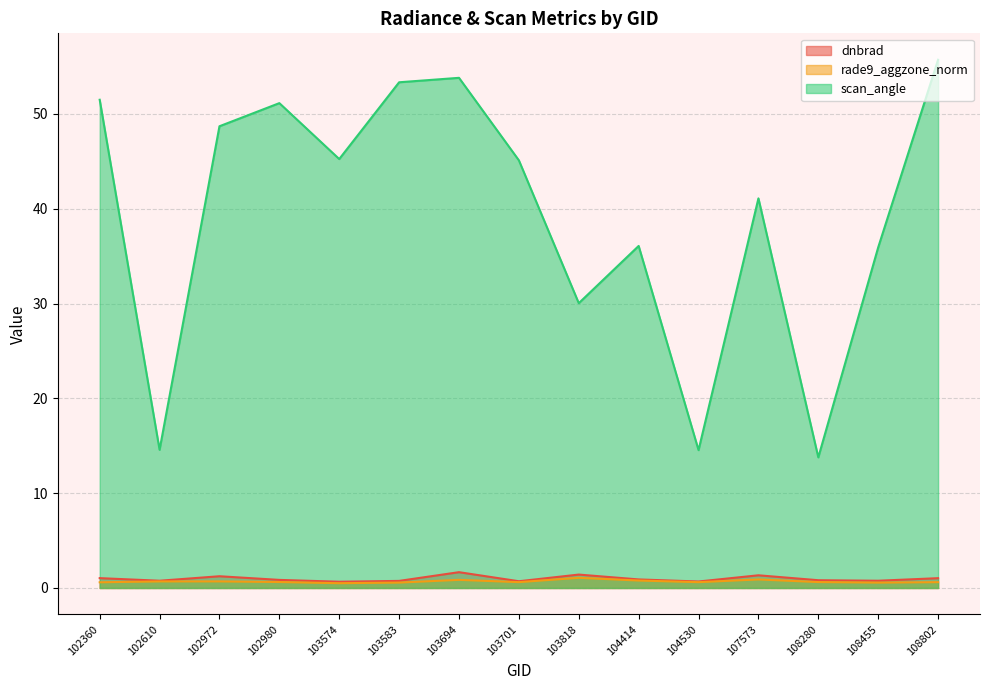

At how many categories does at least one series exceed 30?

12